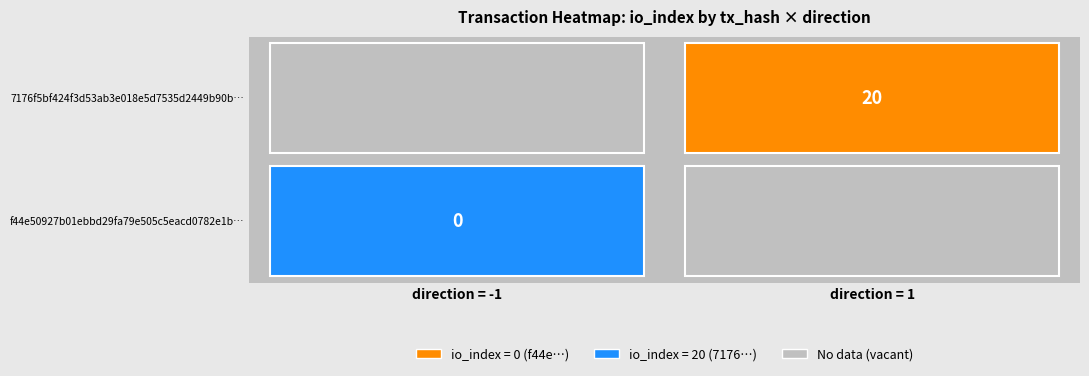

Reading left to right, transcribe all the data shown in this chart.

f44e50927b01ebbd29fa79e505c5eacd0782e1b: direction=-1	io_index=0
7176f5bf424f3d53ab3e018e5d7535d2449b90b: direction=1	io_index=20